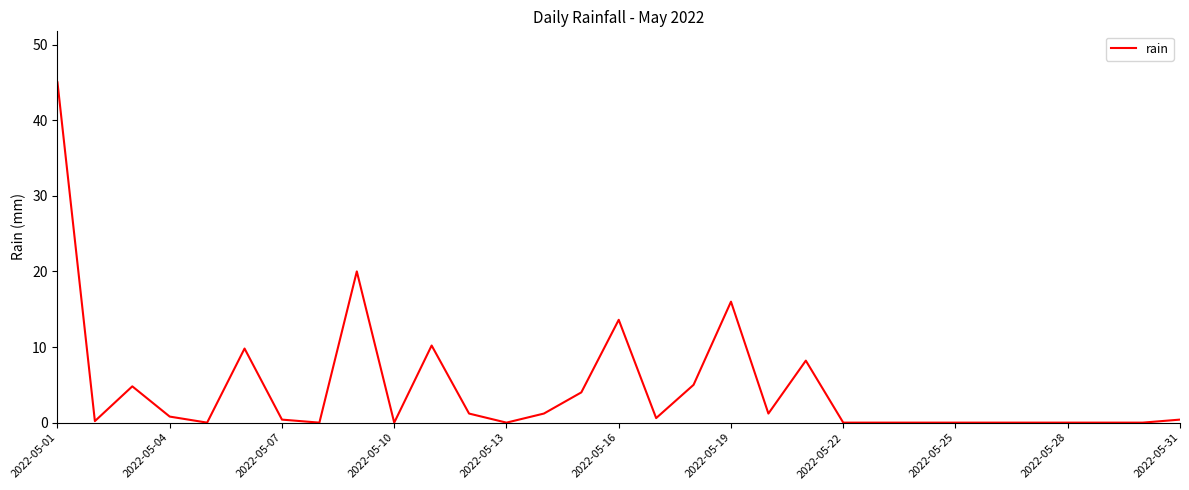

What is the difference between the maximum and minimum values?

45.0